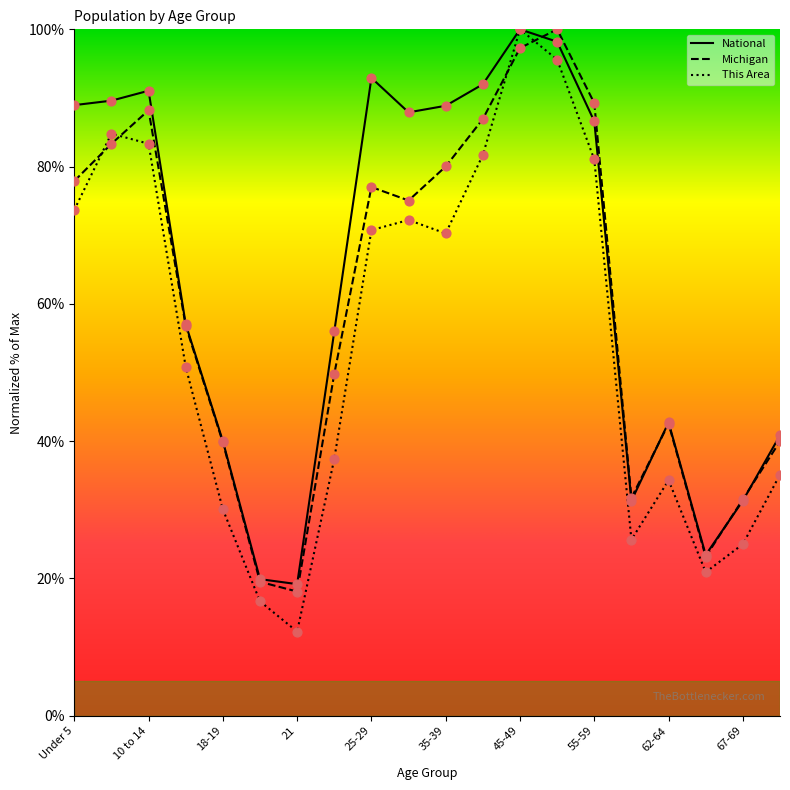

Which series has the largest Y range (max minus min)?

This Area